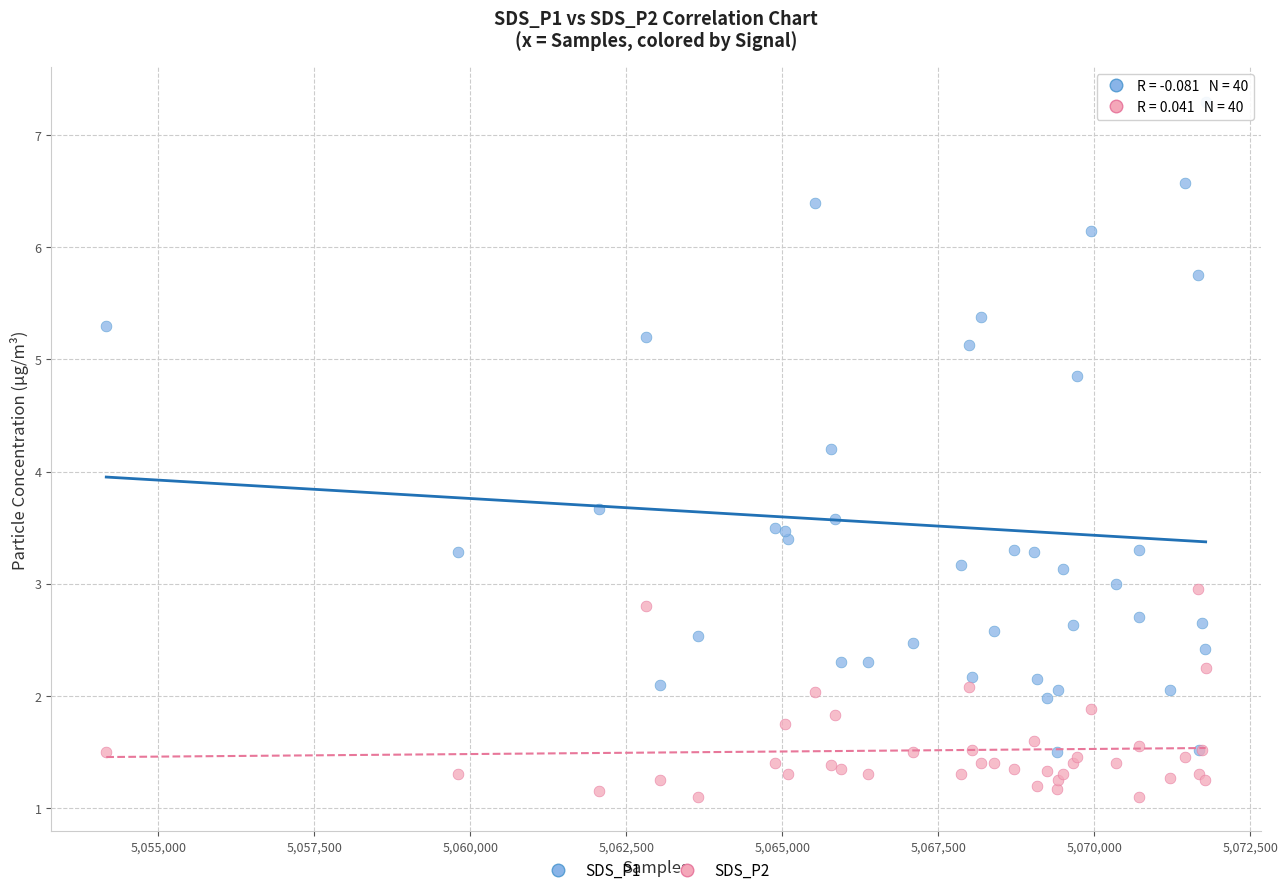

Across all series, what Y value is closest to 4?

4.2